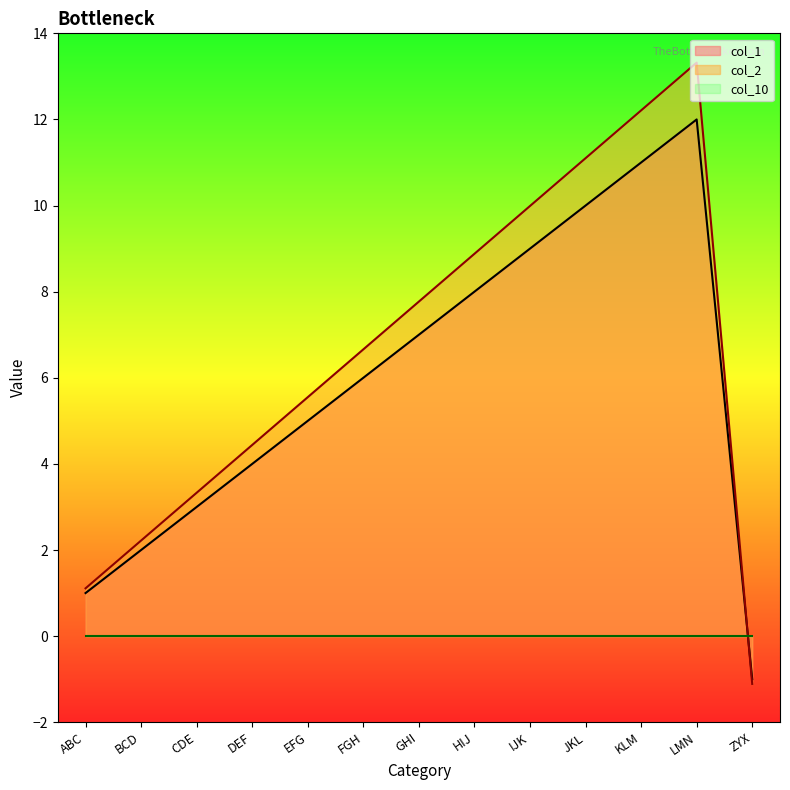

What is the label of the 10th point from the right?

DEF